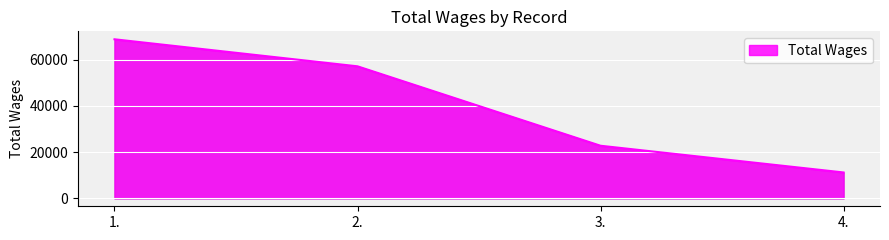

Rank the categories by value from lowest to highest.

4., 3., 2., 1.